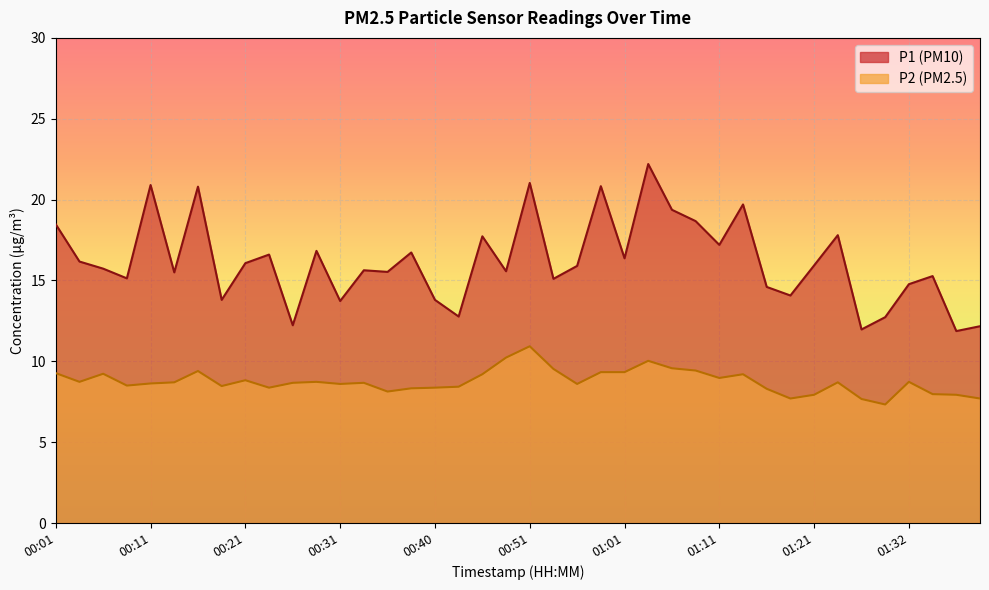

At which category is the sum across all series the highest?

01:03